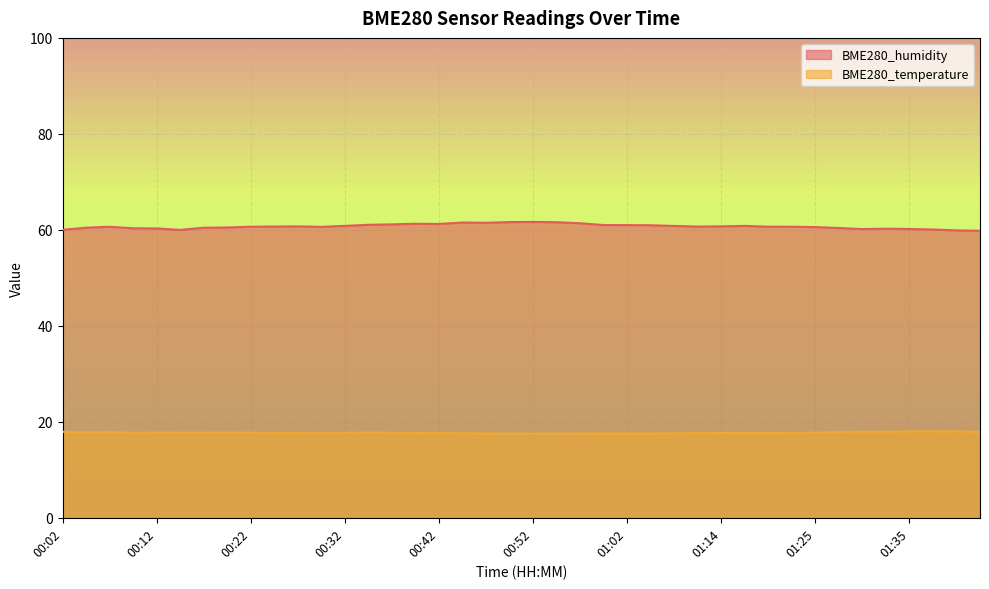

How many interior local peaks does the BME280_temperature series have?

7